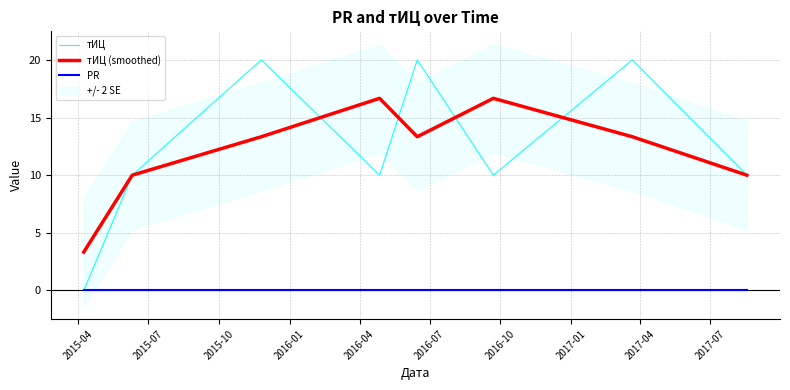

At which label is тИЦ closest to 10?

2015-07